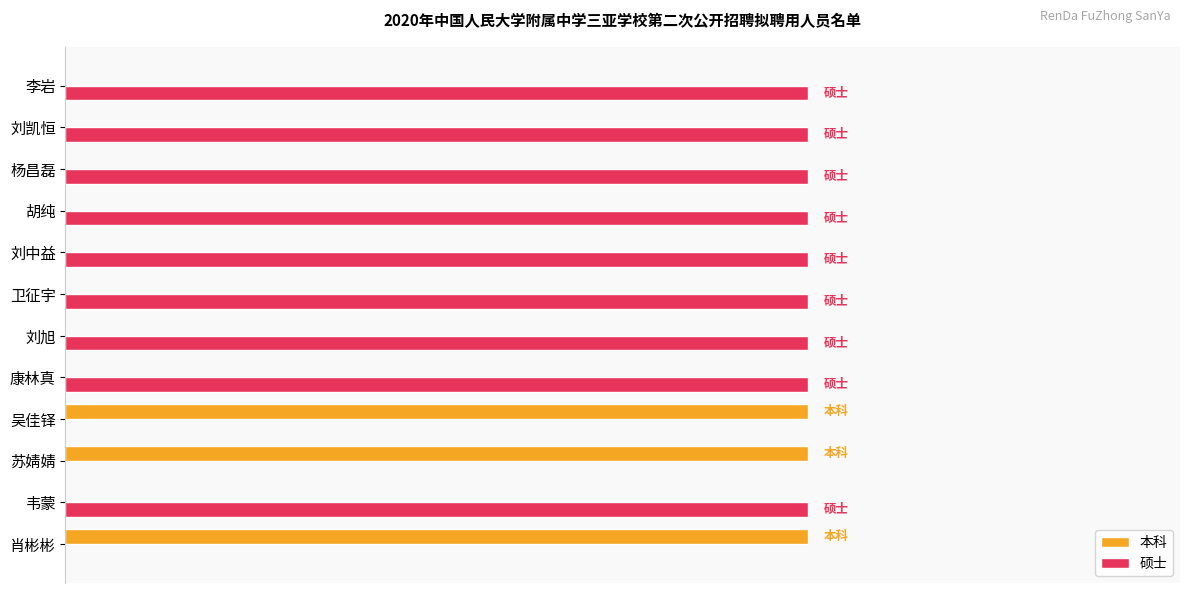

What position from the left is 肖彬彬?

1